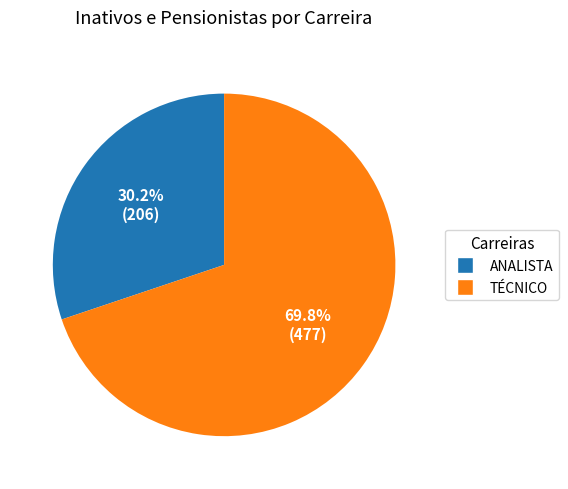

How many segments does this pie chart have?

2